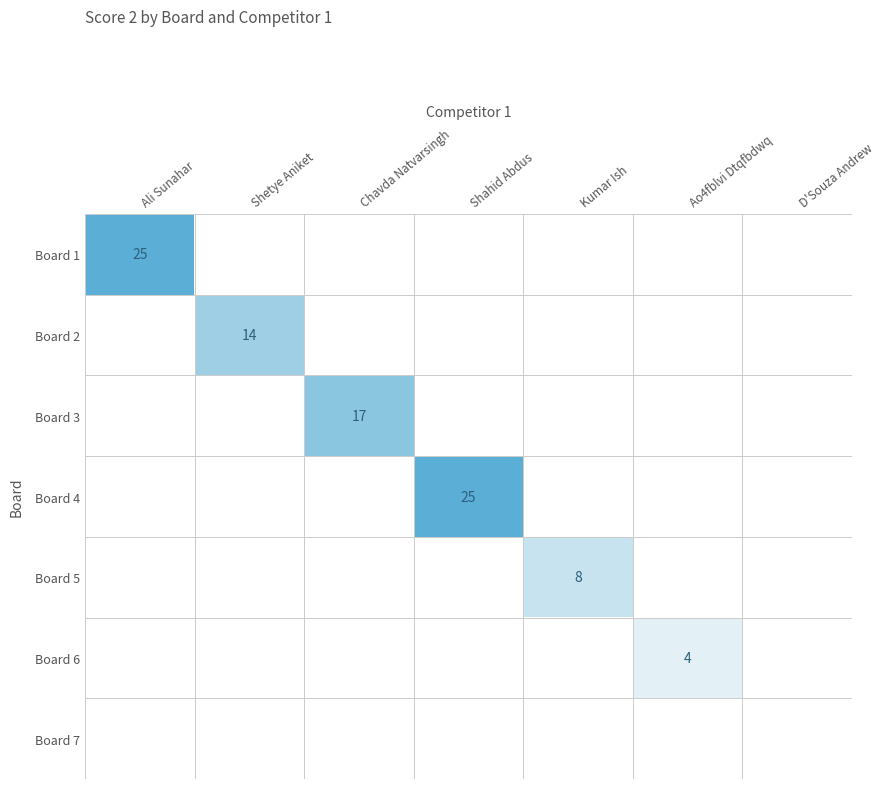

The Board 4 series shows 42 at Shahid Abdus. True or false?

False